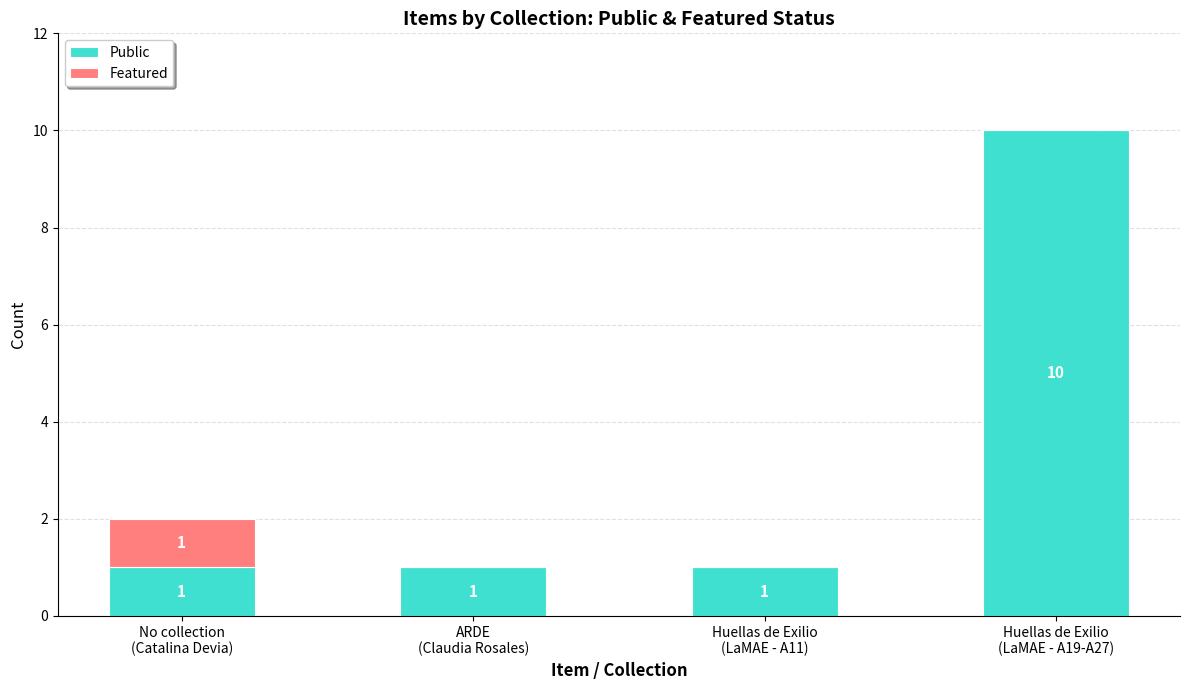

How many categories are shown in the chart?

4